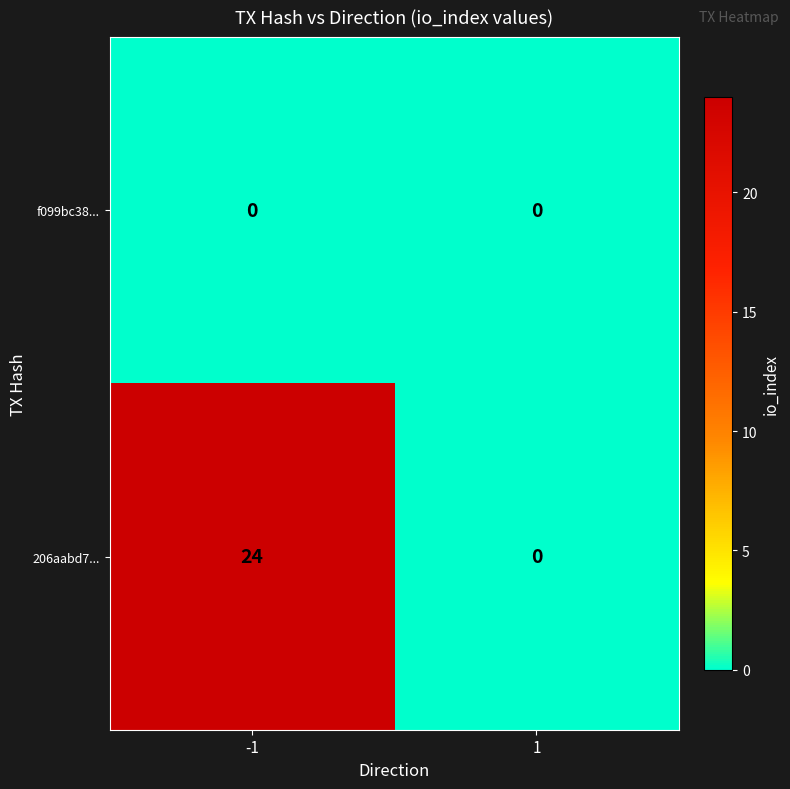

The 206aabd7... series shows -8 at 1. True or false?

False